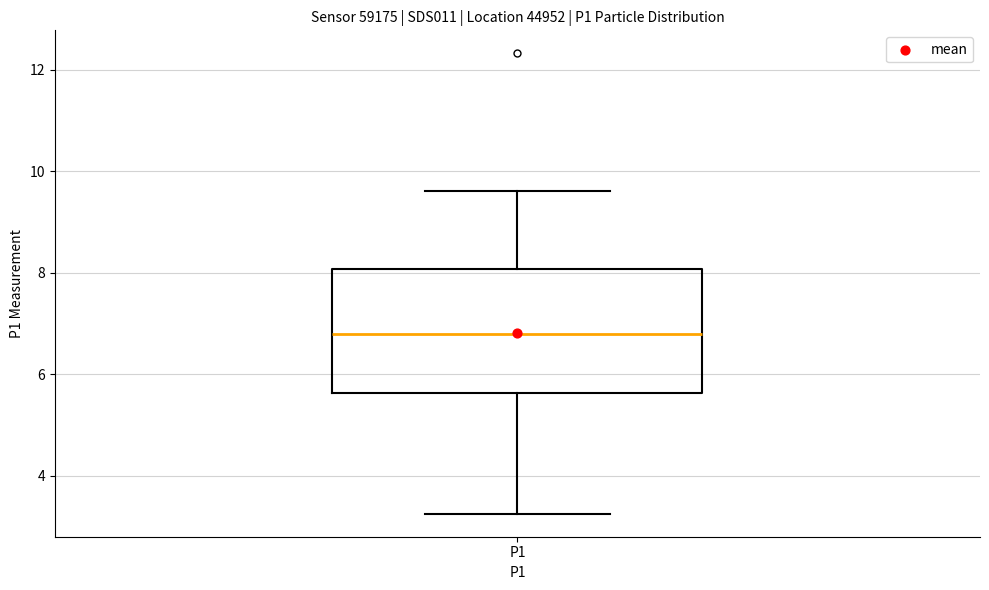

Read this box plot against the y-axis: the position of the median line, the range covered by the box, and the ends of both whiskers. The values are not printed on the chart, so give them approximately, as read against the axis.

median 6.8, box 5.6 to 8.0, whiskers 3.2 to 9.6